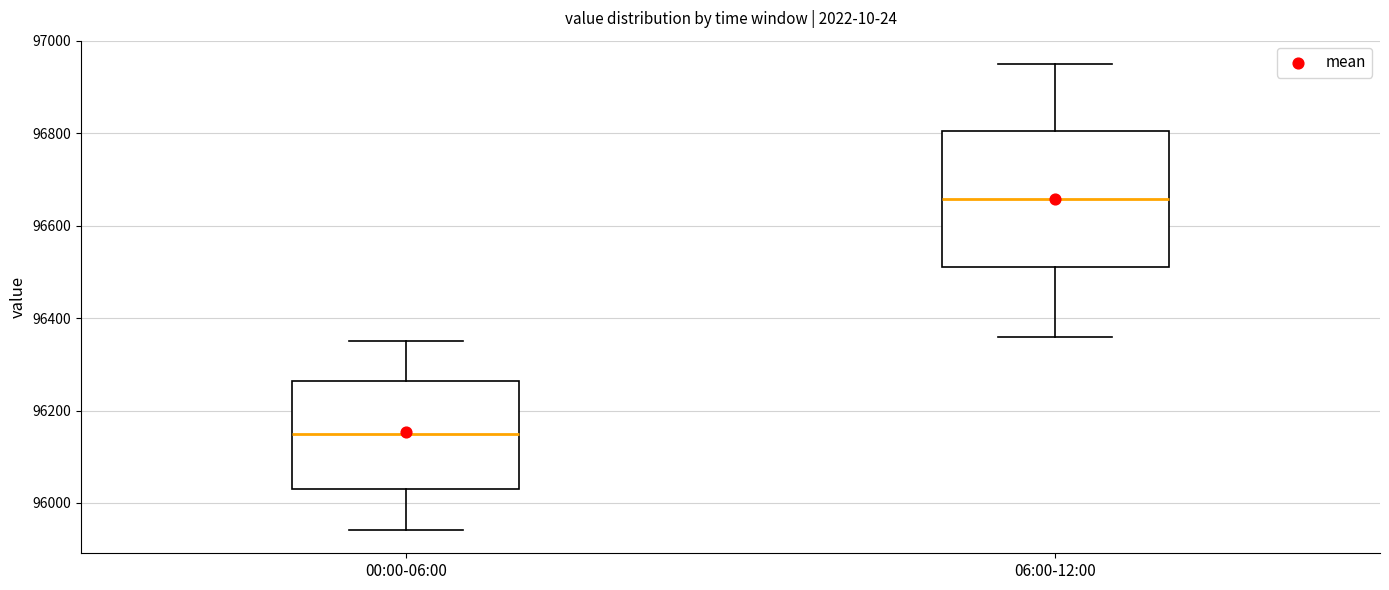

Which box's median line is the highest?

06:00-12:00